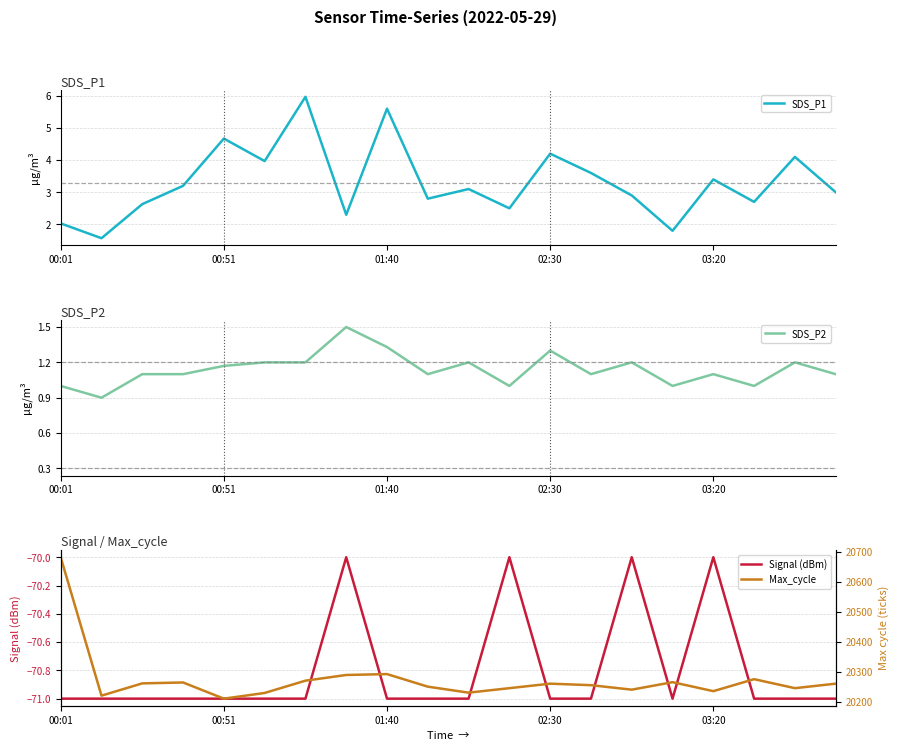

At how many categories does at least one series exceed 12943?

20